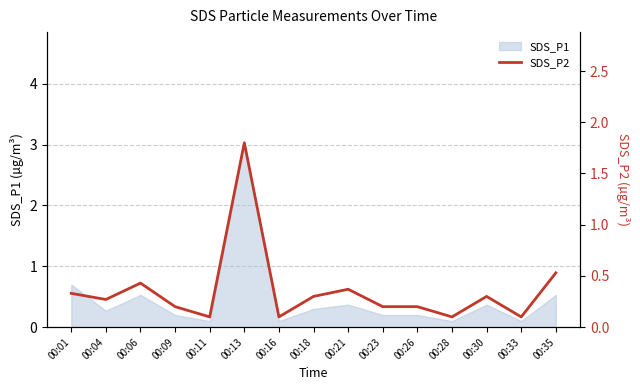

The value at 00:06 is 0.6. True or false?

False